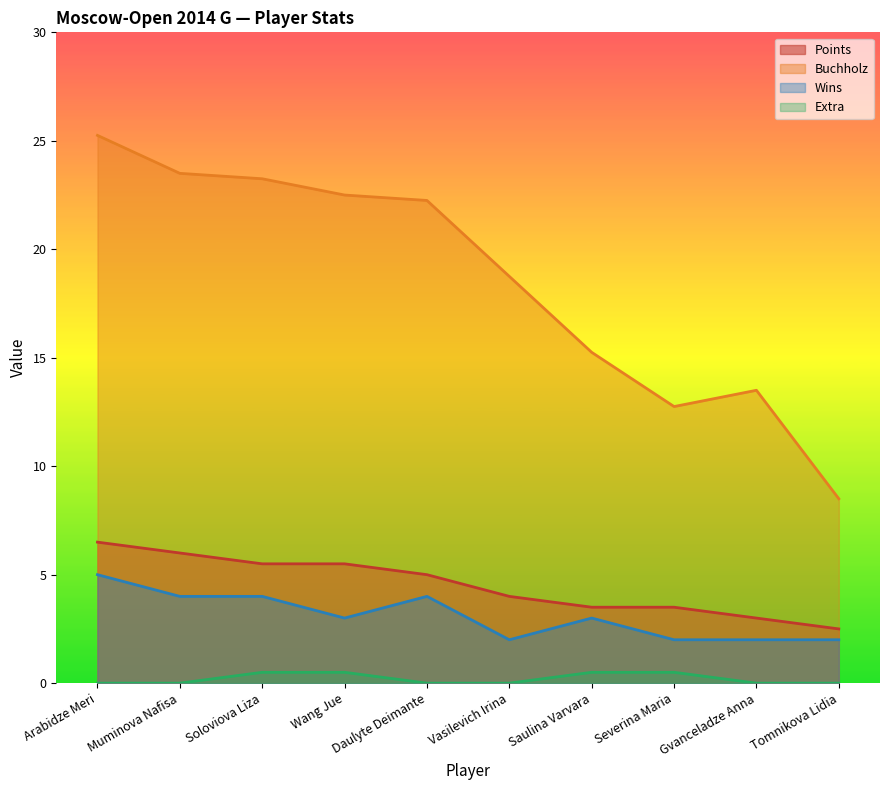

What is the difference between the Wins values at Saulina Varvara and Soloviova Liza?

1.0